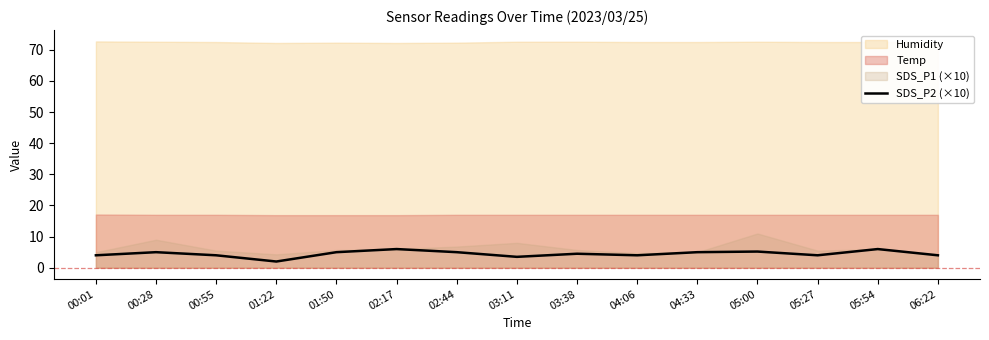

What is the highest value of the SDS_P2 (×10) series?

6.0